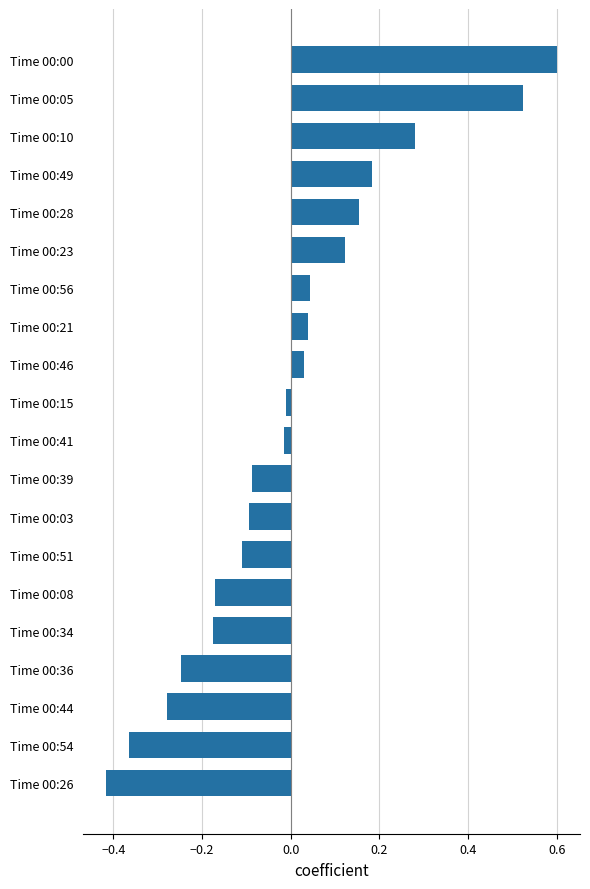

How many values are above zero?

9